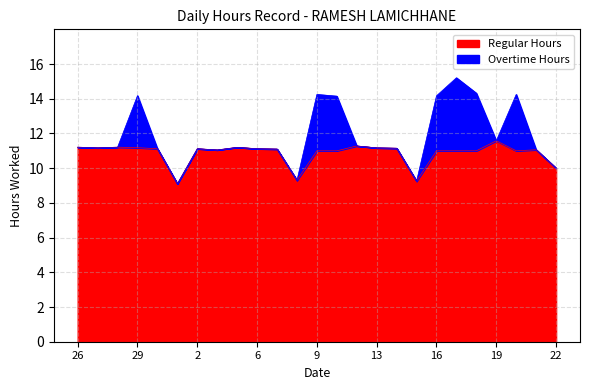

What is the maximum value for Regular Hours?

11.6